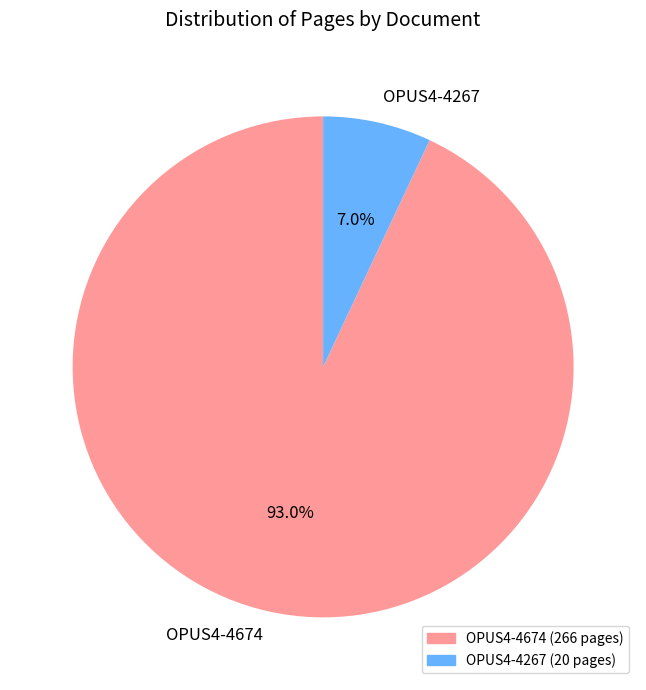

How much of the chart is everything except OPUS4-4674?

7.0%